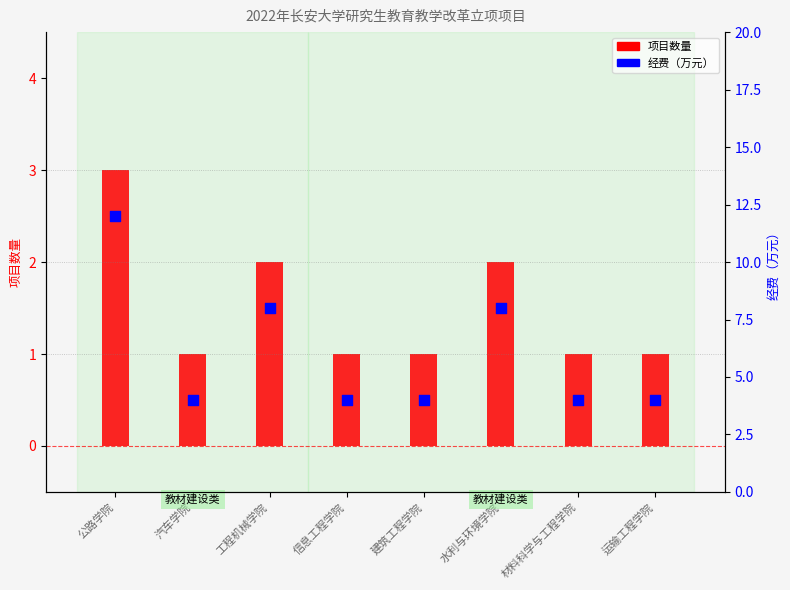

What are all the series names shown in the legend?

项目数量, 经费（万元）